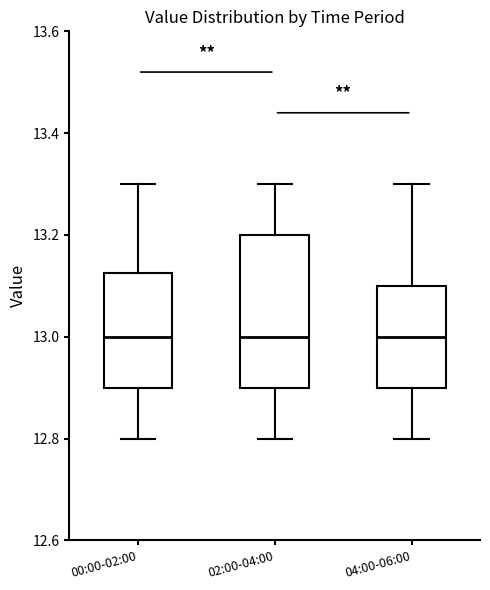

Reading left to right, transcribe this box plot: for each box, give where its median line is, the range the box spans, and where its two whiskers end, as read against the y-axis. The values are not printed on the chart, so give them approximately, as read against the axis.

00:00-02:00: median 13.00, box 12.90 to 13.12, whiskers 12.80 to 13.30
02:00-04:00: median 13.00, box 12.90 to 13.20, whiskers 12.80 to 13.30
04:00-06:00: median 13.00, box 12.90 to 13.10, whiskers 12.80 to 13.30